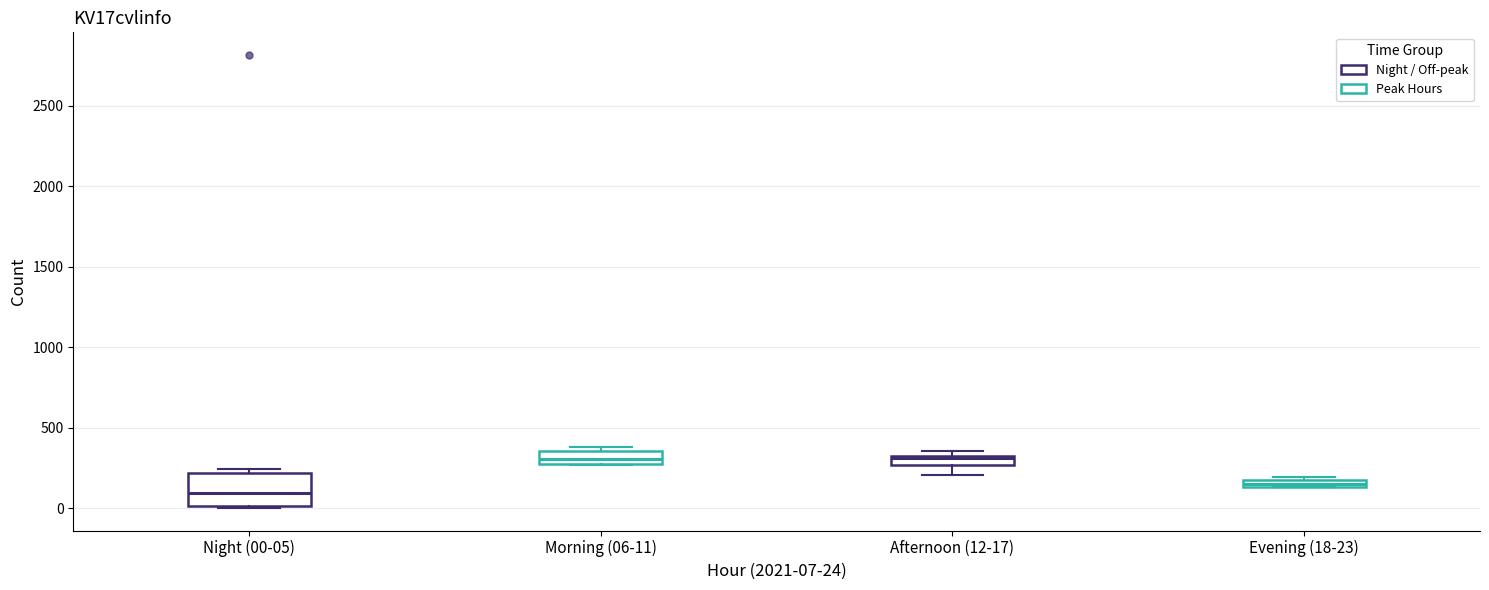

Where is the lower edge of the box for Morning (06-11) on the y-axis? The values are not printed on the chart, so give them approximately, as read against the axis.

250